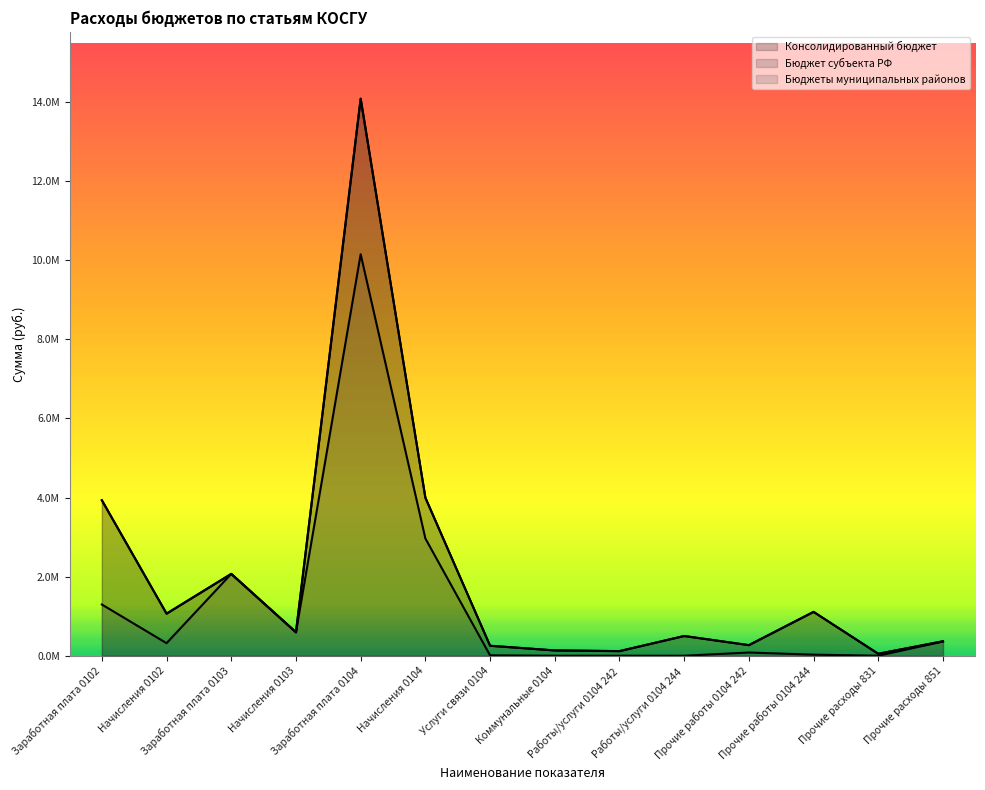

Read the Бюджет субъекта РФ value at Заработная плата 0104.

14088056.7